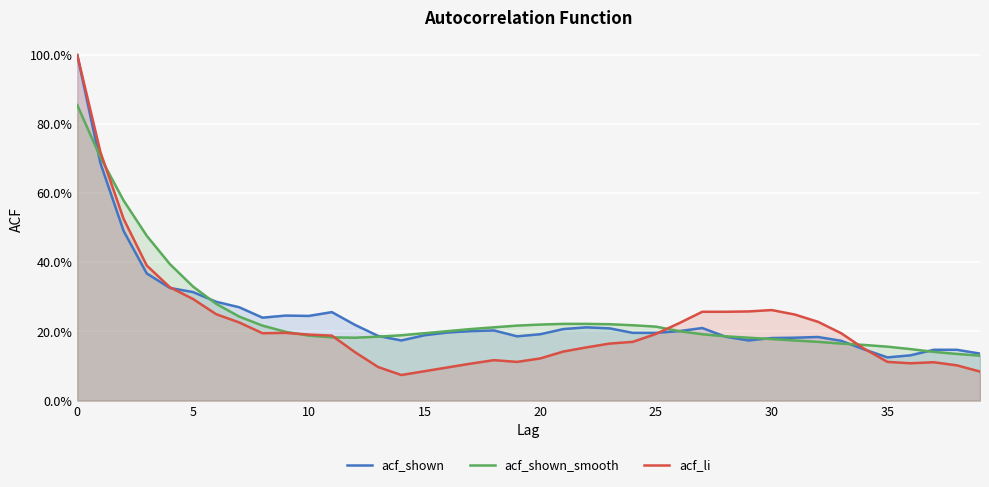

What is the average value of the acf_li series?

0.2